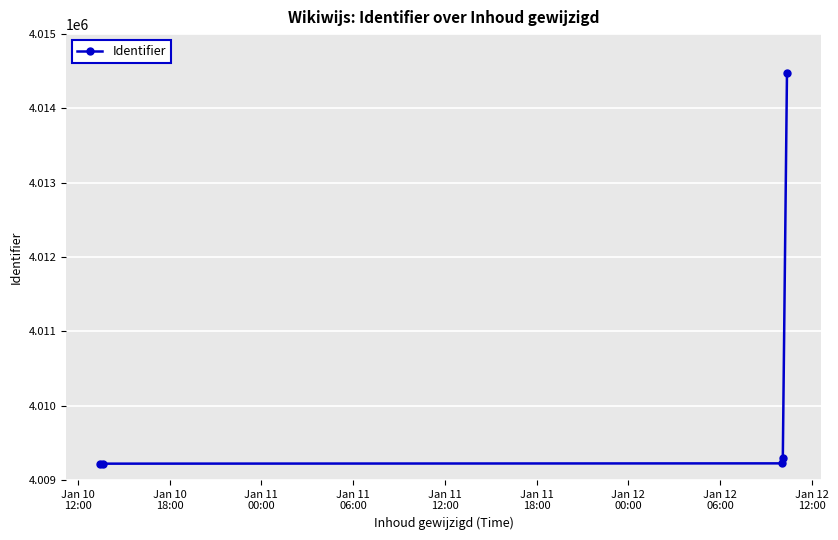

What is the smallest value displayed?

4009209